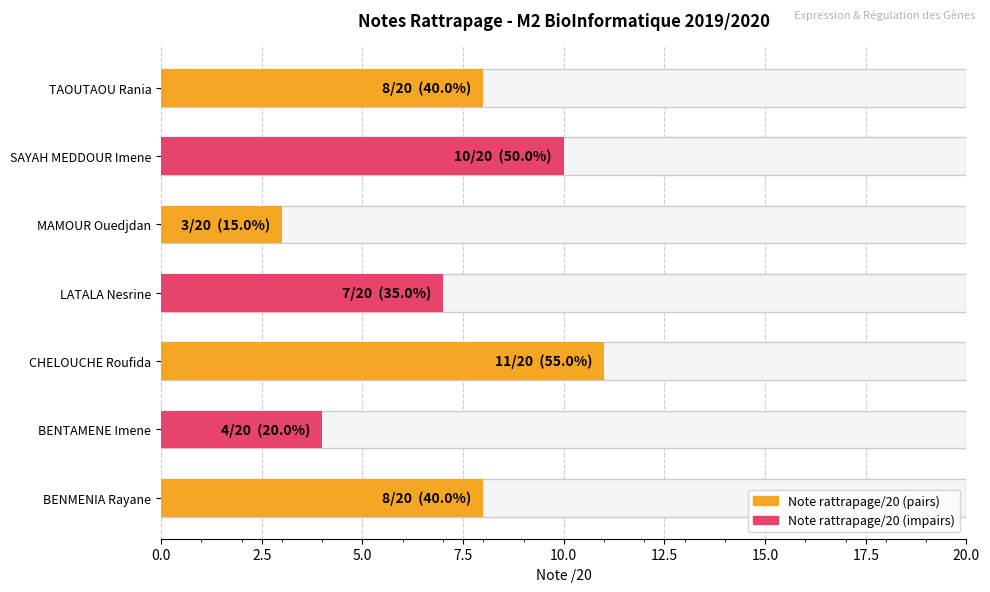

Reading left to right, list all the values displayed in this chart.

8	4	11	7	3	10	8